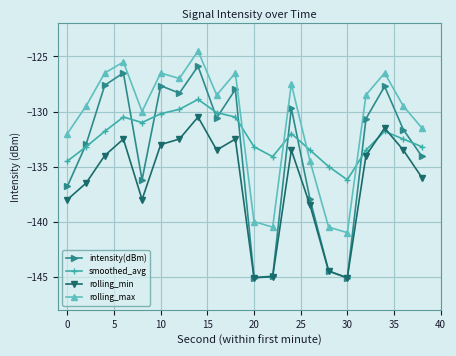

True or false: intensity(dBm) and rolling_max intersect in this chart.

False